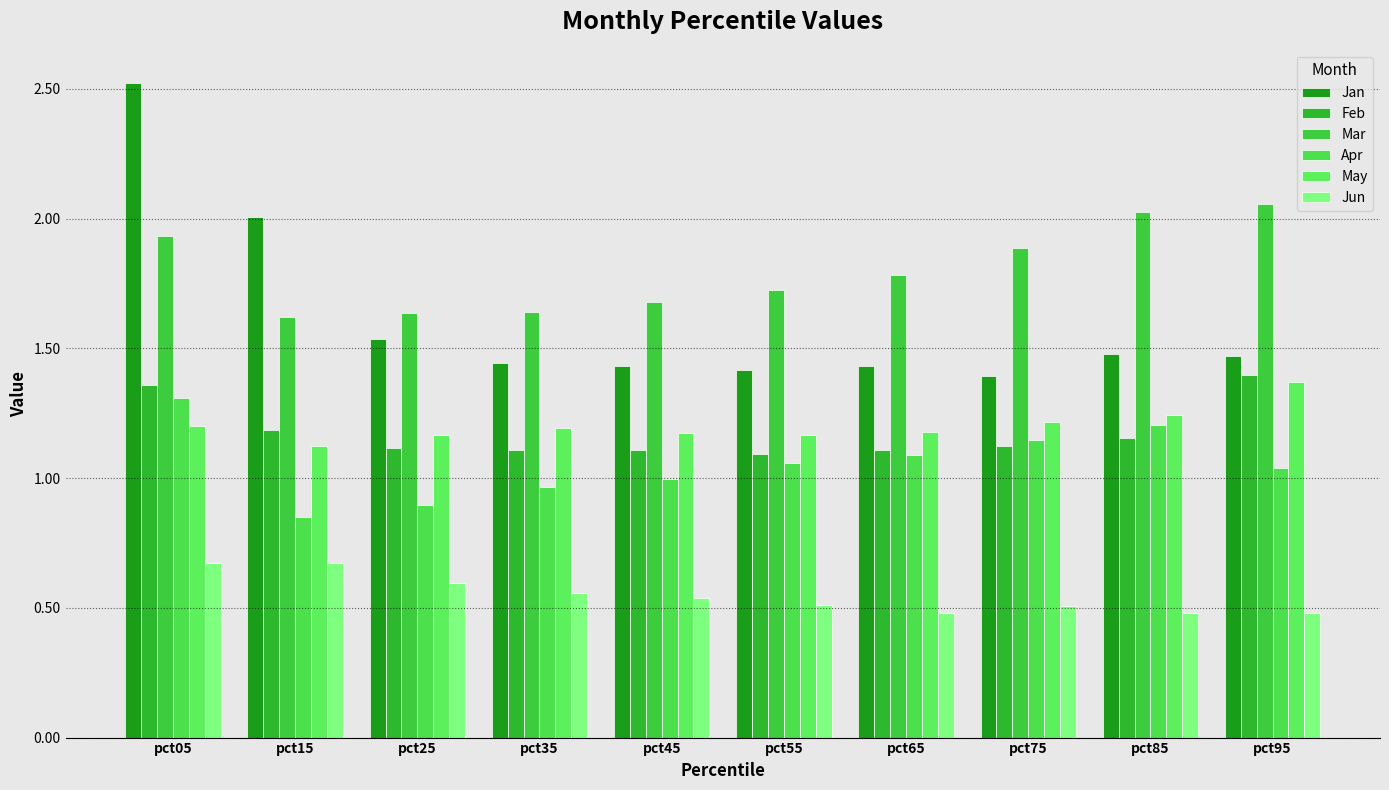

How many bars are there in total?

60